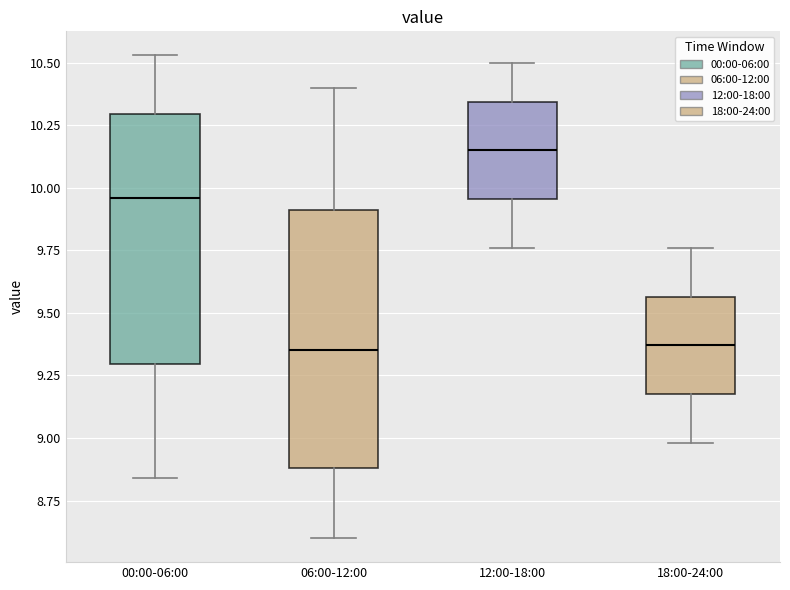

Which box has the highest median line?

12:00-18:00